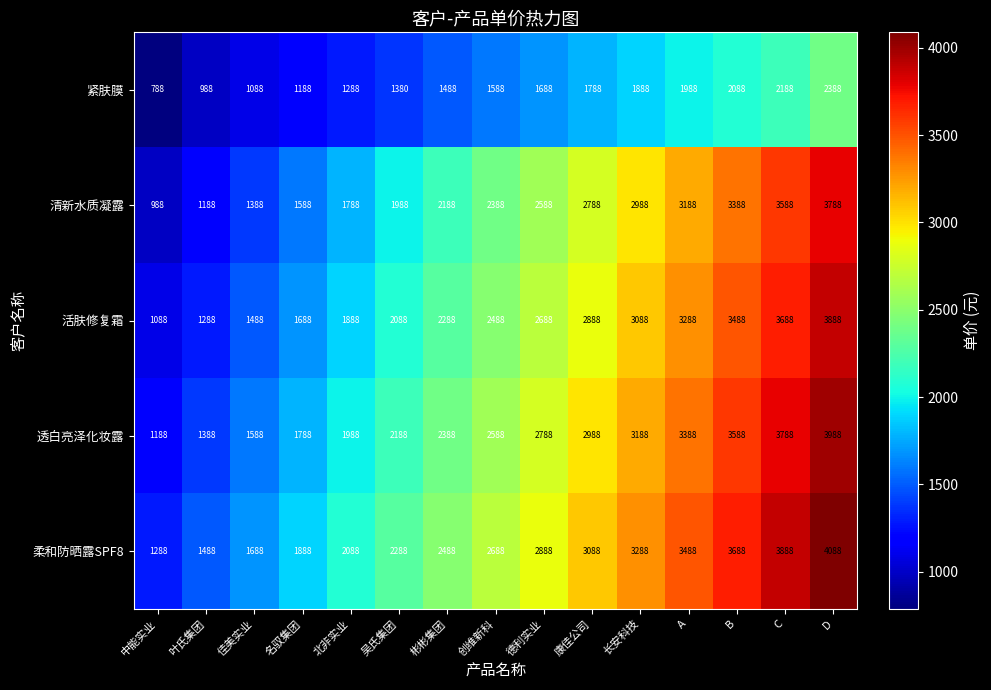

What is the smallest value displayed?

788